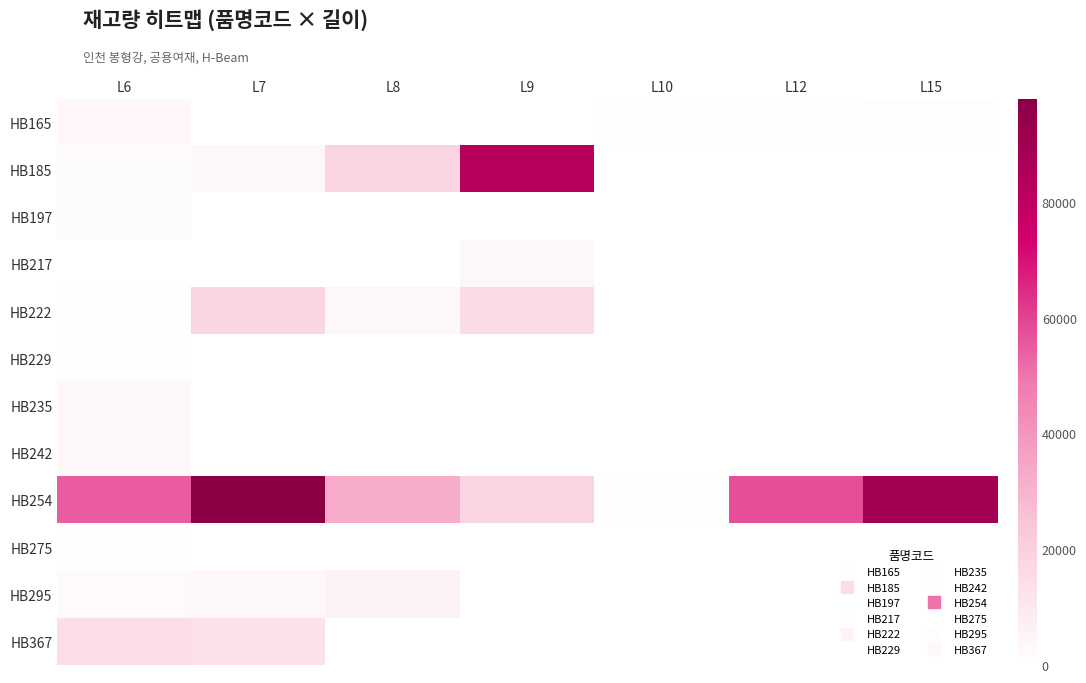

What is the total value across all series at L7?

134184